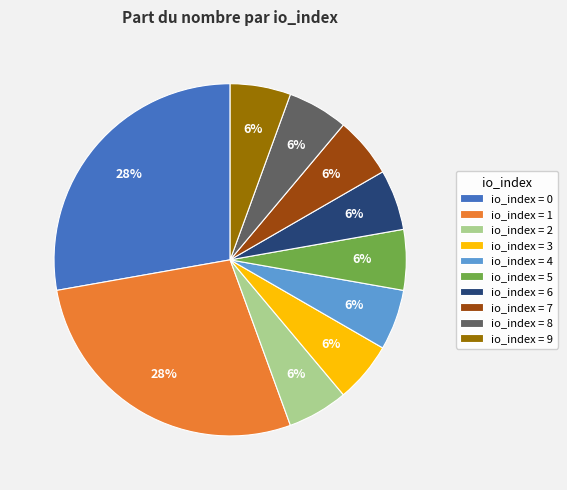

True or false: io_index = 0 accounts for 22% of the total.

False